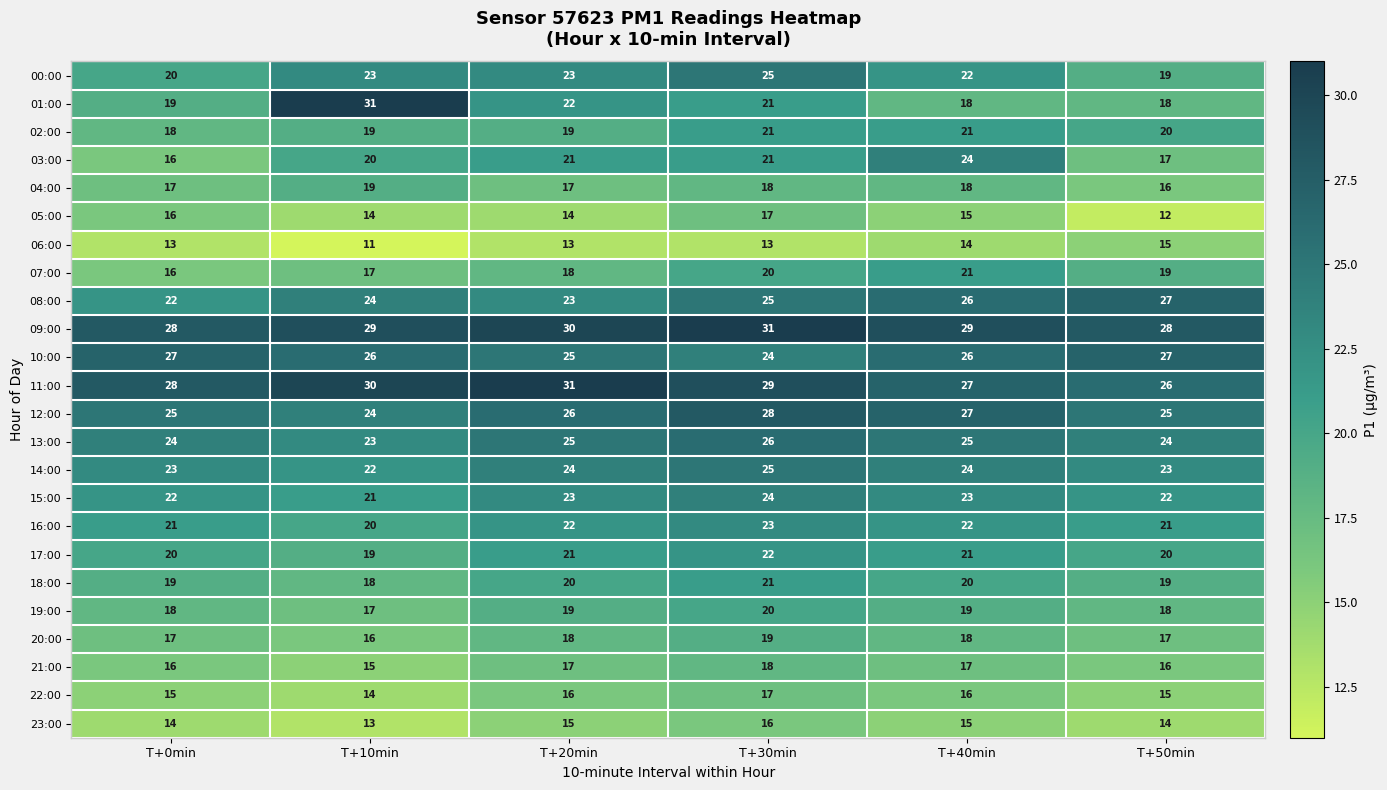

Read the 20:00 value at T+30min.

19